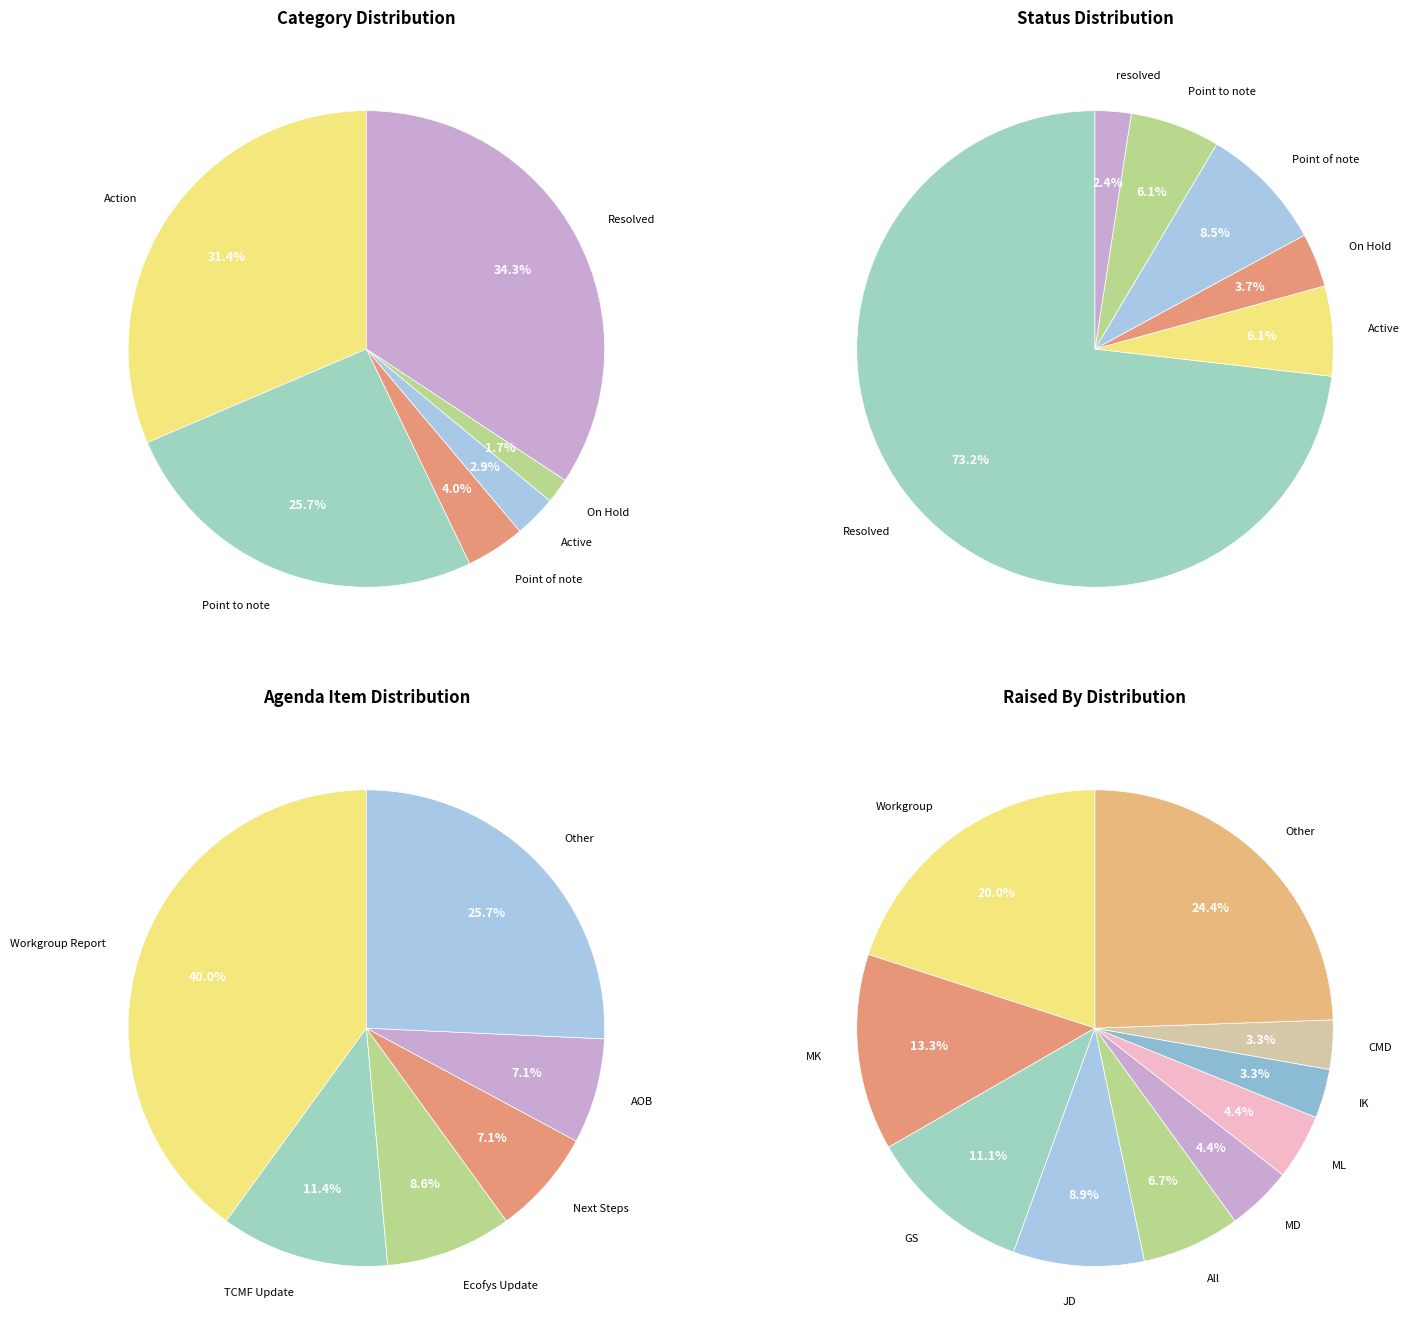

To the nearest percent, what is the difference between the largest and smallest slice percentages?

33%